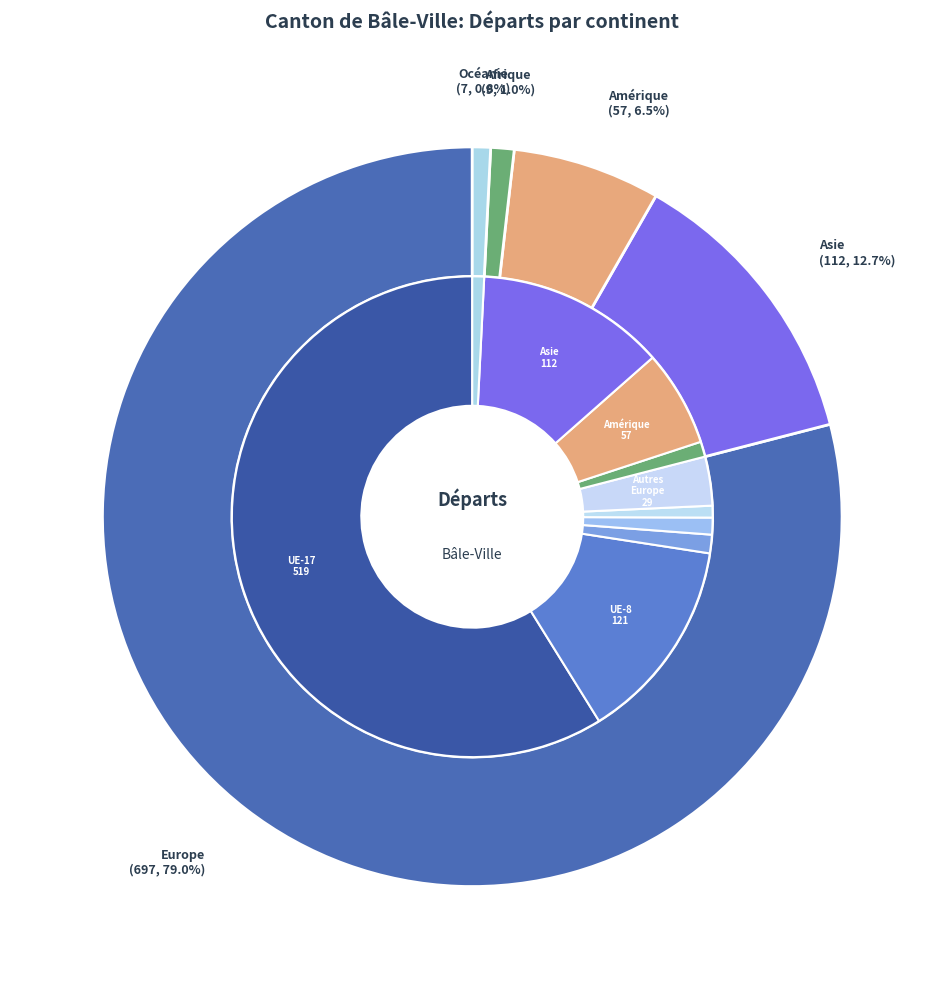

Which category has the smallest portion of the pie?

Océanie